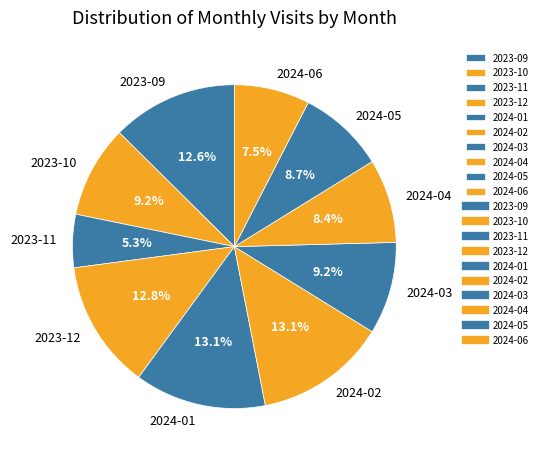

To the nearest percent, what portion does 2024-04 represent?

8%